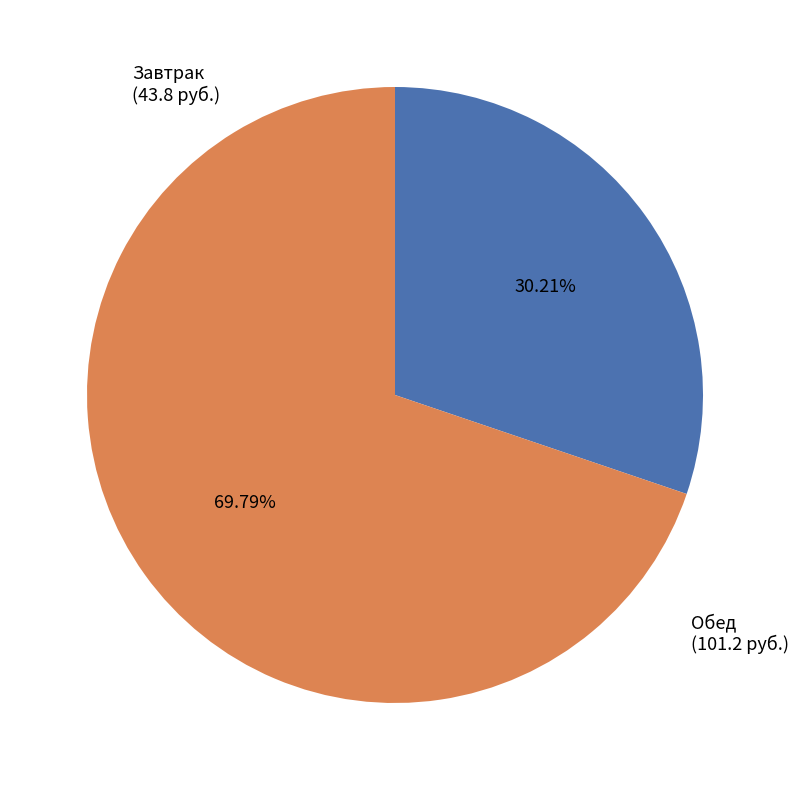

How many segments does this pie chart have?

2